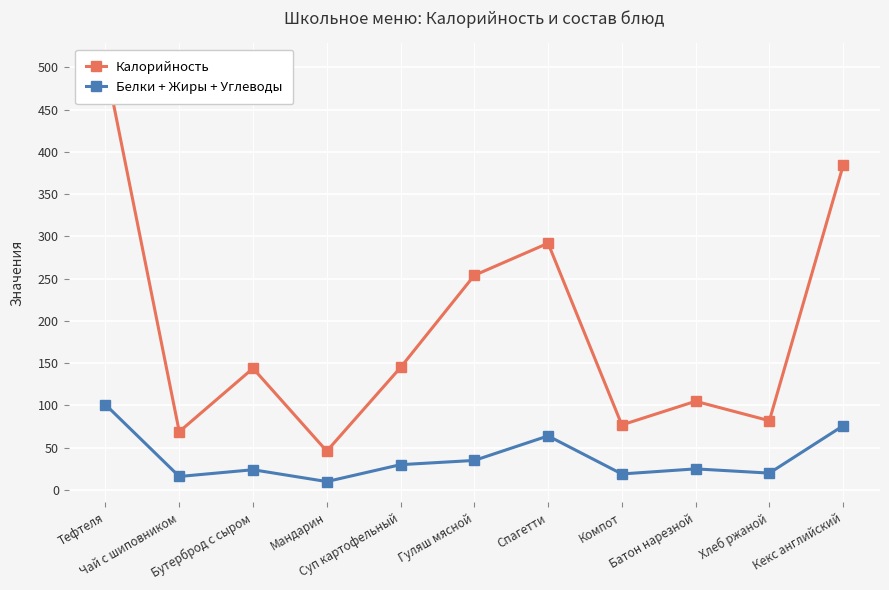

What is the value of the Калорийность point at the 5th from the left?

145